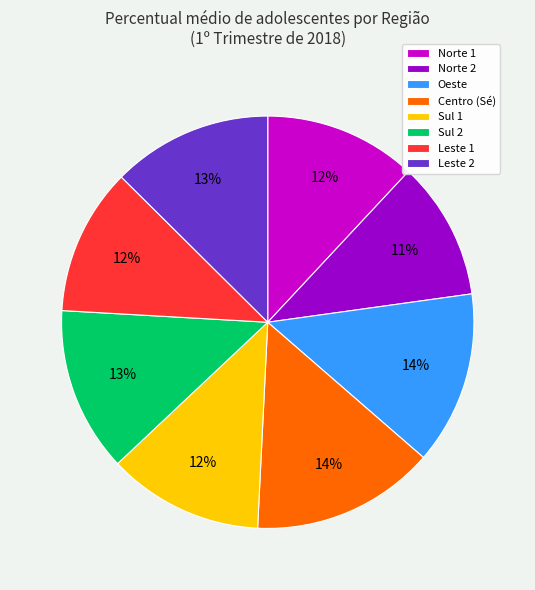

Which category has the smallest portion of the pie?

Norte 2